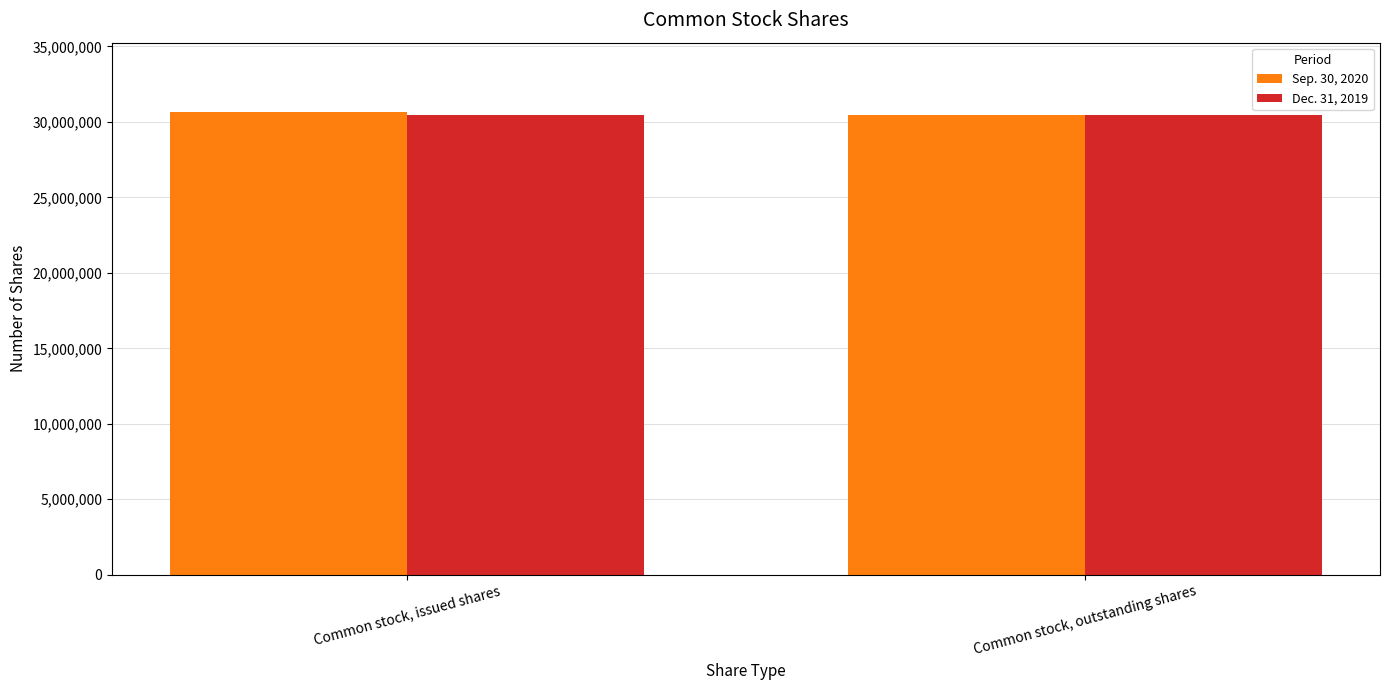

What is the label of the 1st bar from the right?

Common stock, outstanding shares